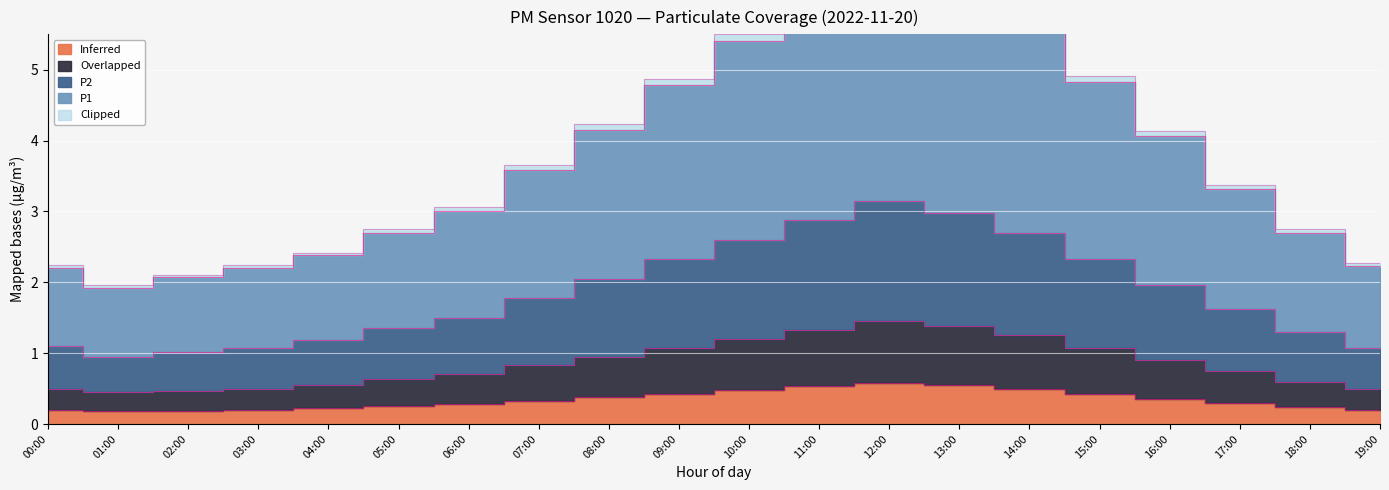

At which label is Overlapped closest to 0?

01:00